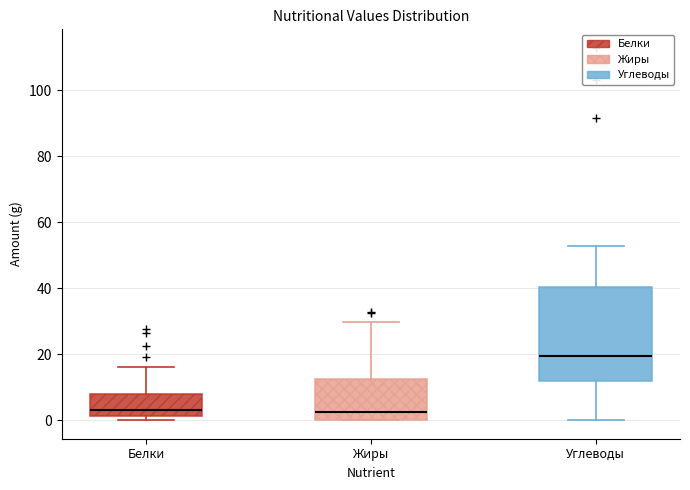

Comparing the boxes themselves (not the whiskers), which one is the tallest?

Углеводы